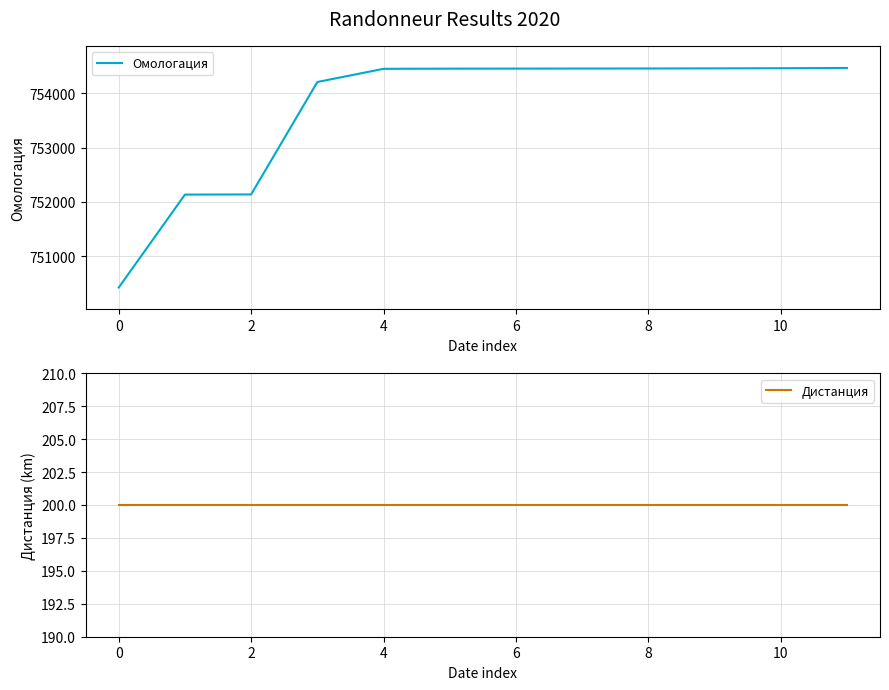

What is the minimum value for Дистанция?

200